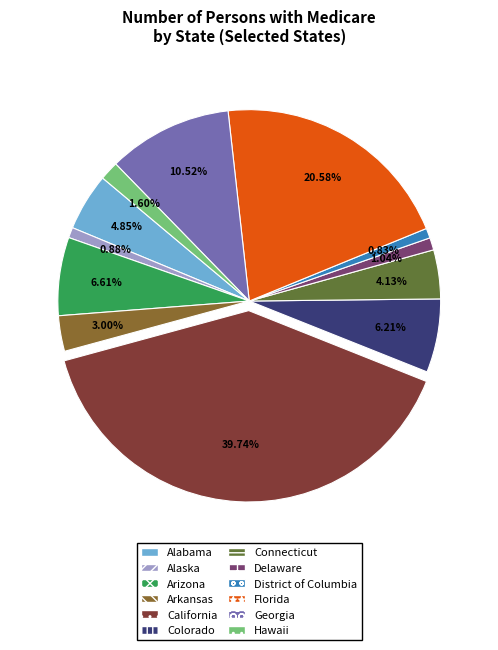

Which slice is the largest?

California